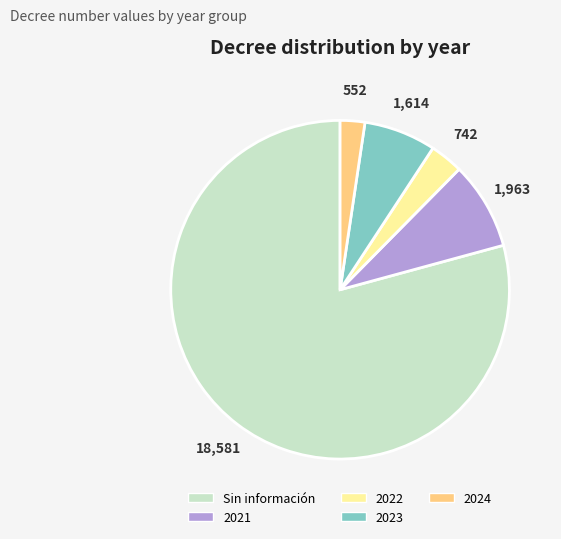

Does any single category account for the majority?

Yes